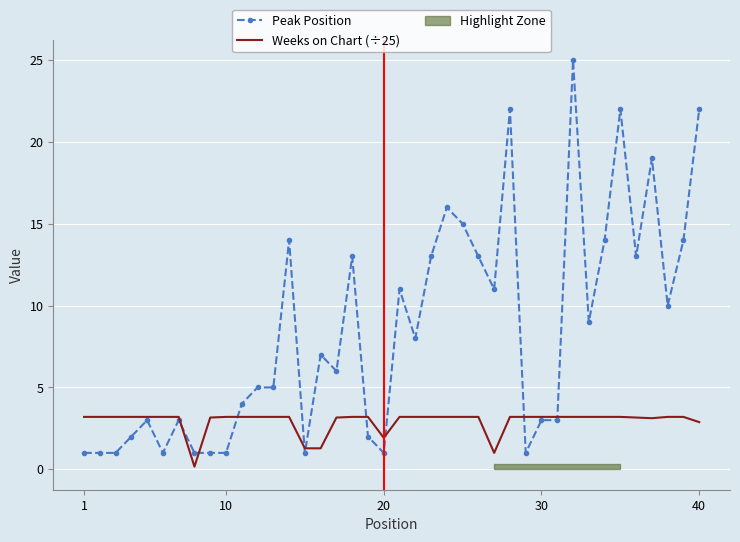

Is this an area chart (filled region under the line)?

No